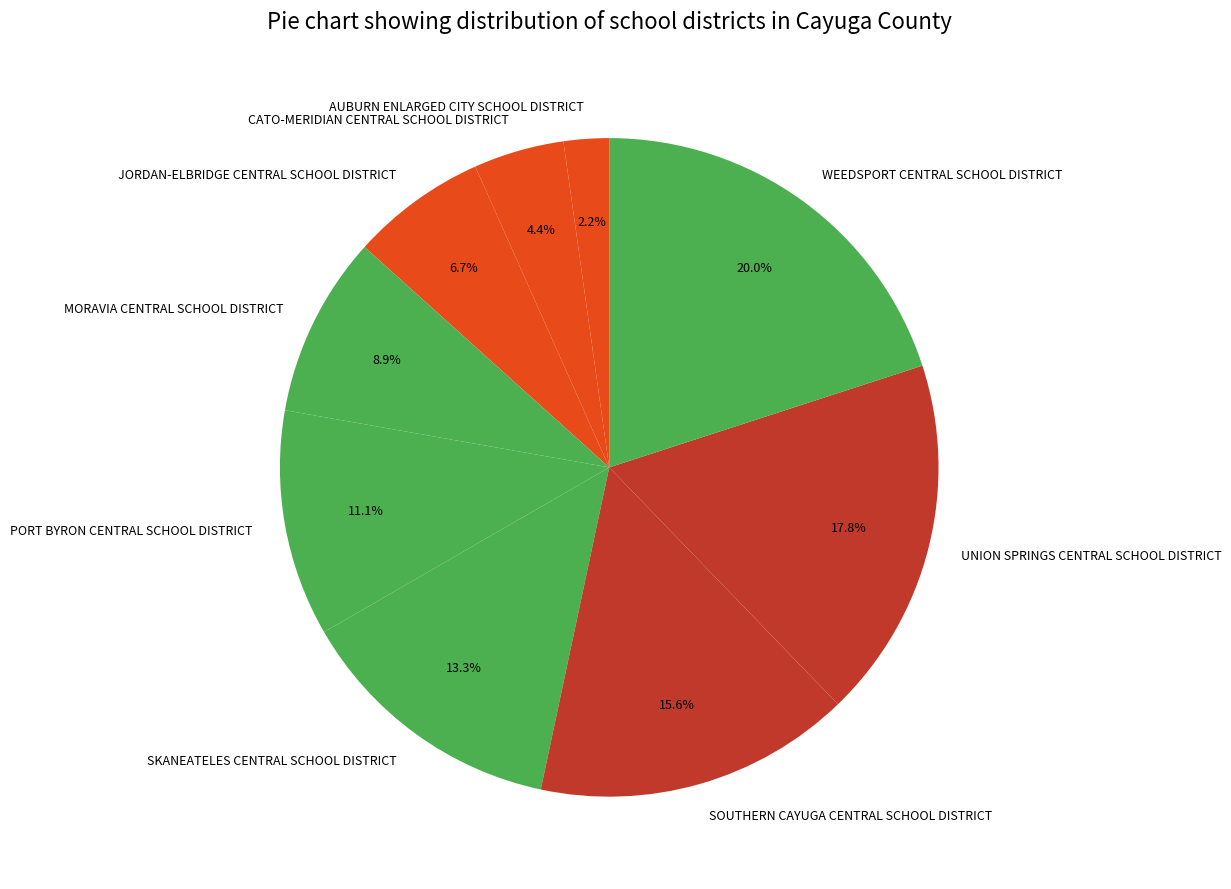

Does CATO-MERIDIAN CENTRAL SCHOOL DISTRICT account for over 50% of the chart?

No